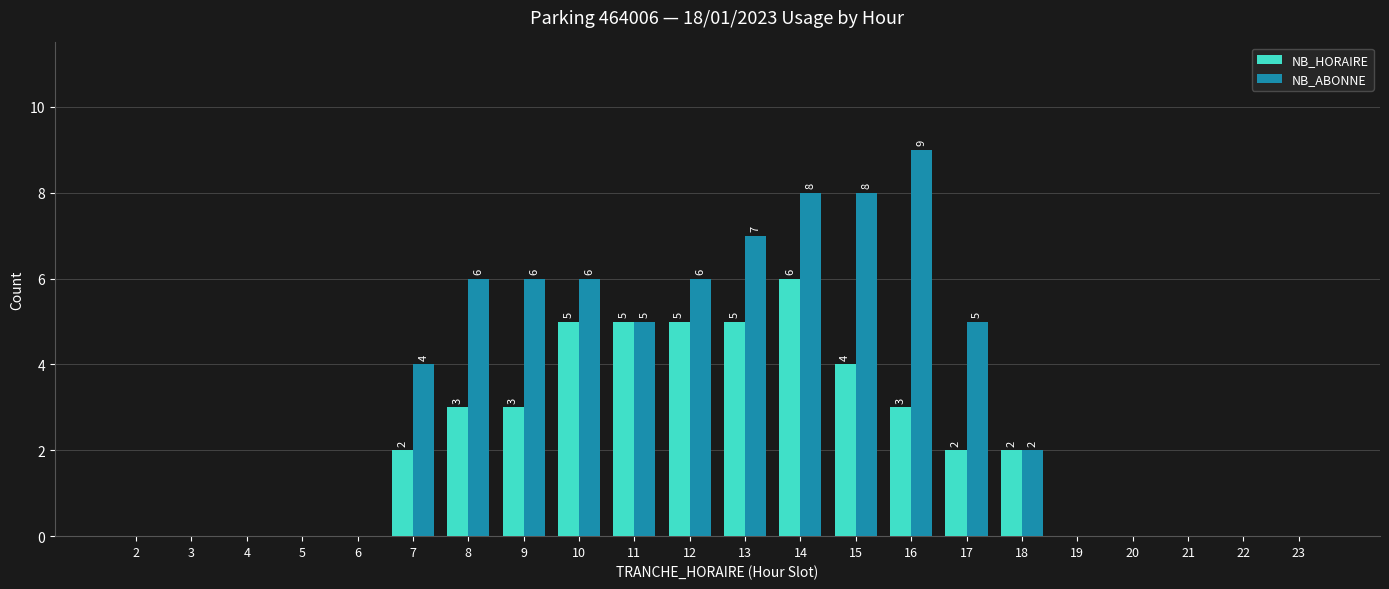

How many groups of bars are there?

22